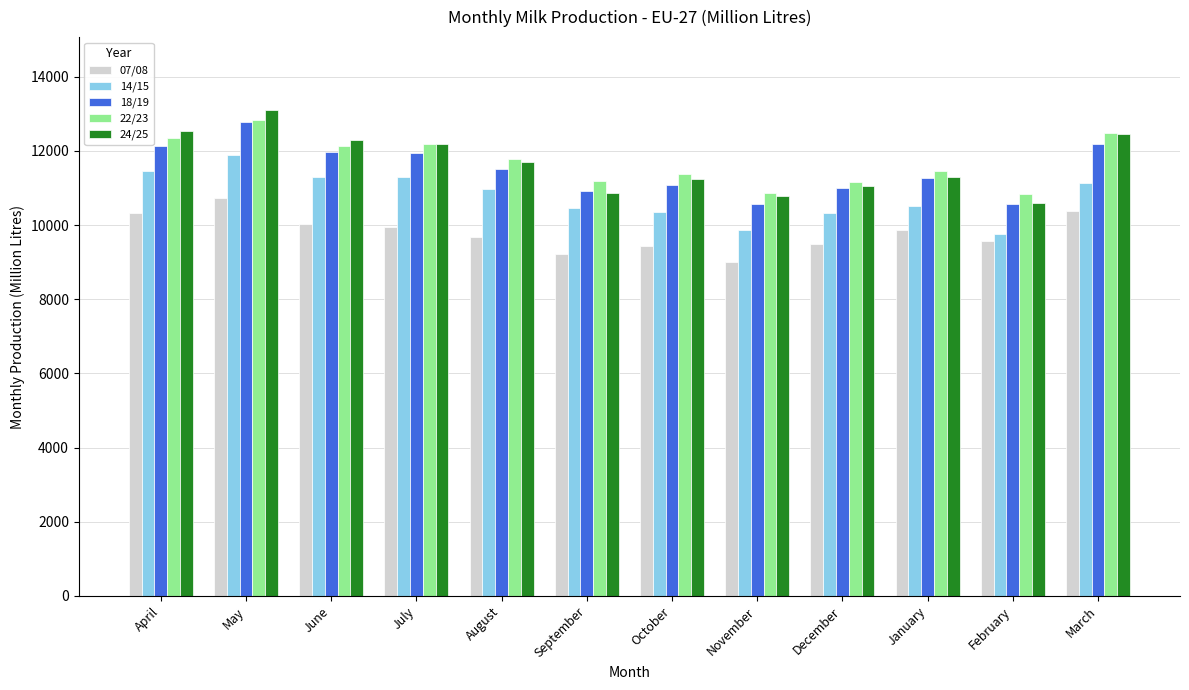

Which series has the largest range (max minus min)?

24/25